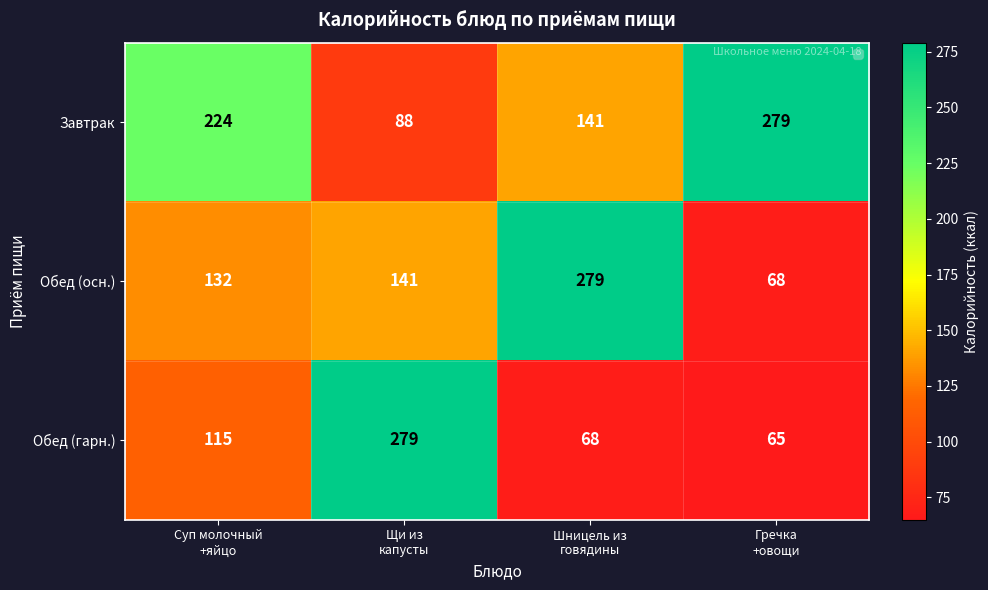

List the series in order of their overall mean, highest first.

Завтрак, Обед (осн.), Обед (гарн.)